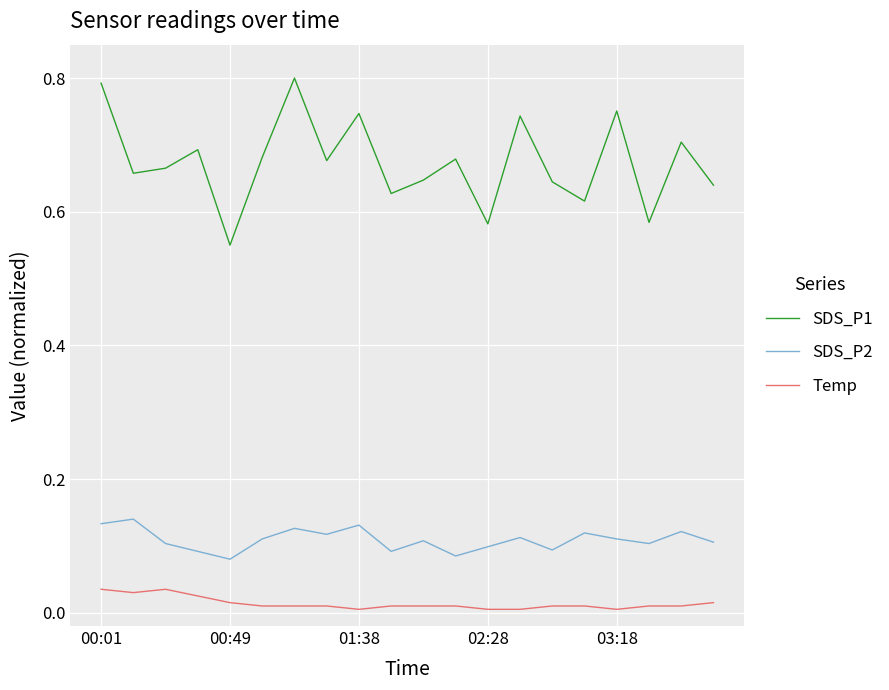

Which series has the largest total across all categories?

SDS_P1